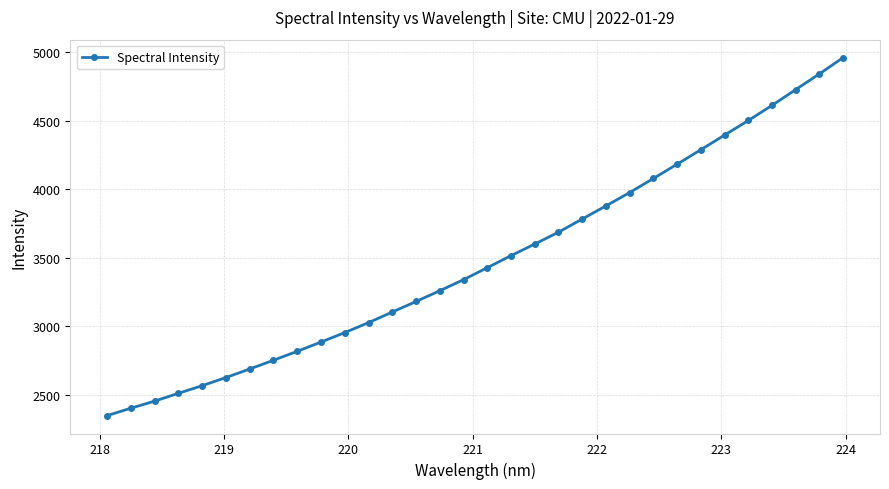

What is the value of the 22nd point from the left?

3879.5